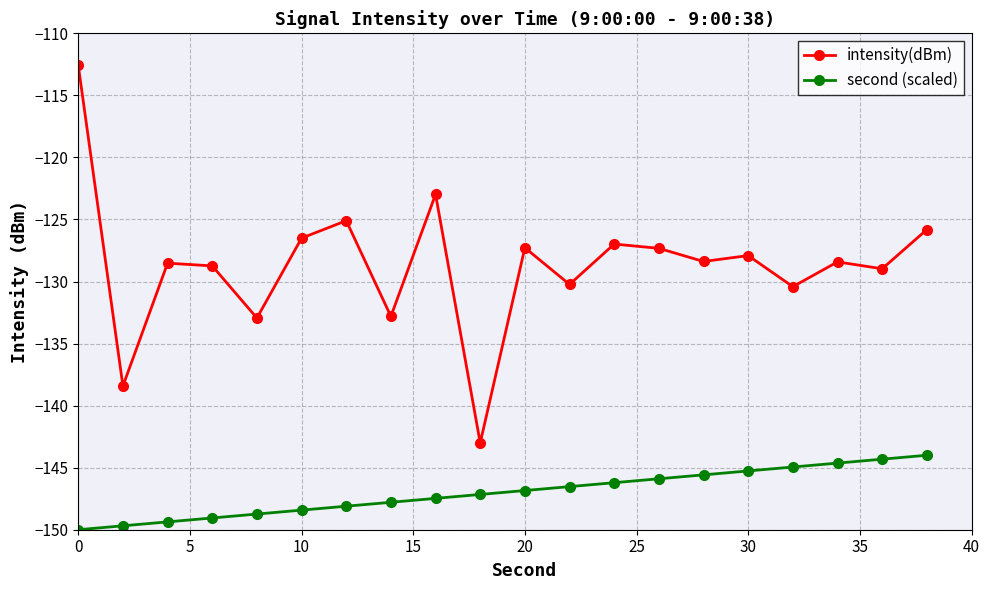

What is the value of the intensity(dBm) point at the 4th from the left?

-128.7